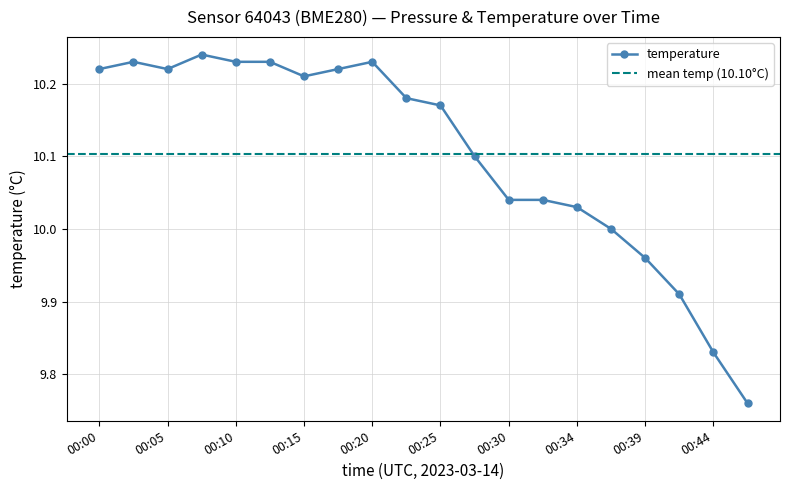

Which label corresponds to the smallest value in the chart?

00:46